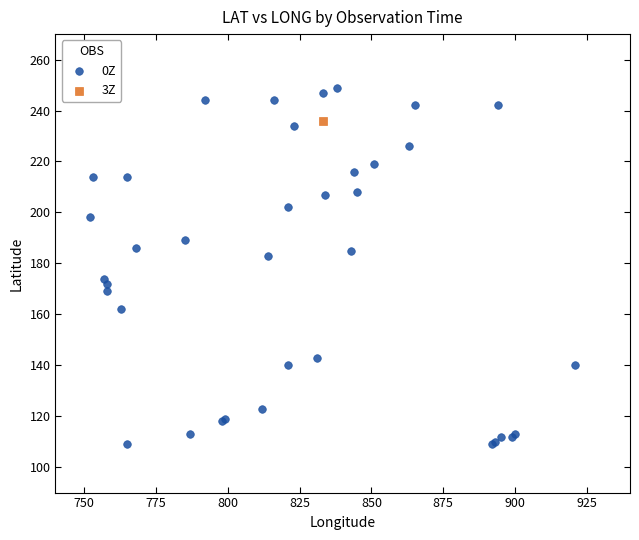

What are all the series names shown in the legend?

0Z, 3Z